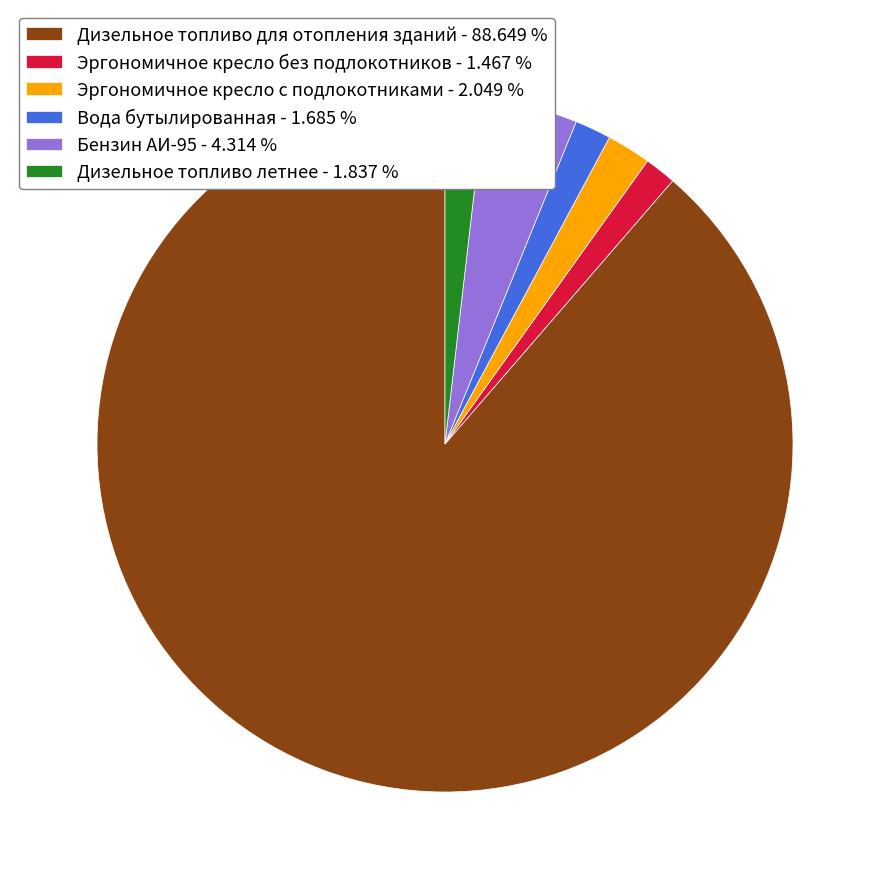

Does Вода бутылированная account for over 50% of the chart?

No